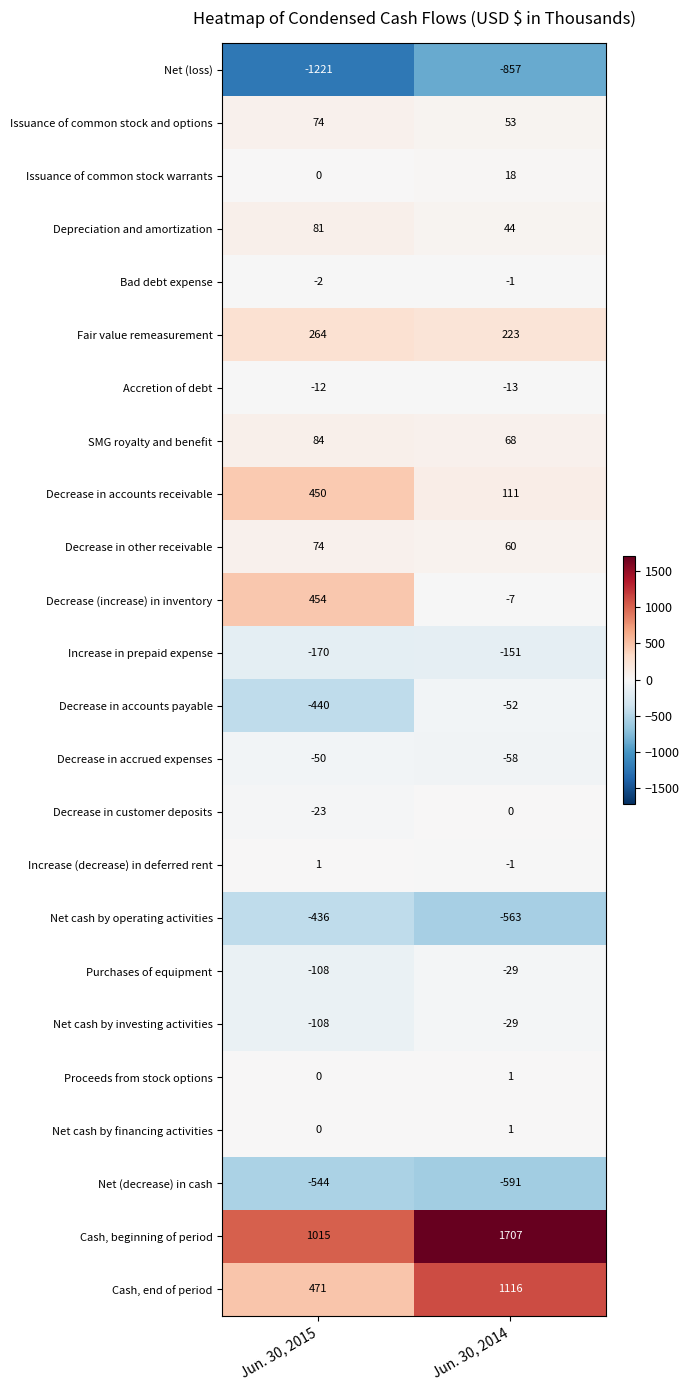

Count the number of categories in the chart.

2